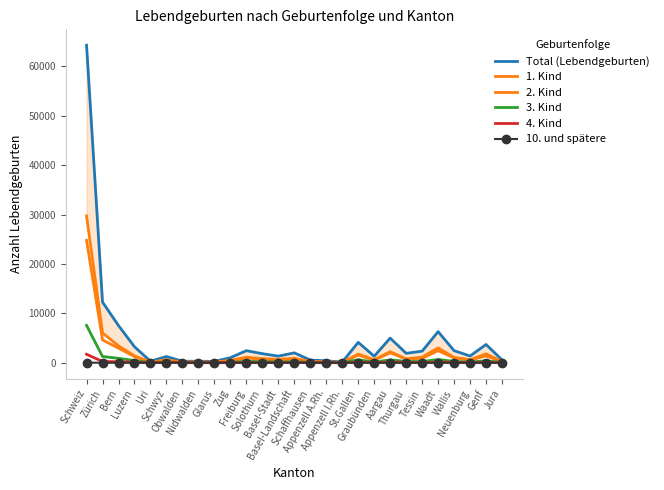

Is the value of 4. Kind at Schaffhausen greater than the value of 3. Kind at Zug?

No